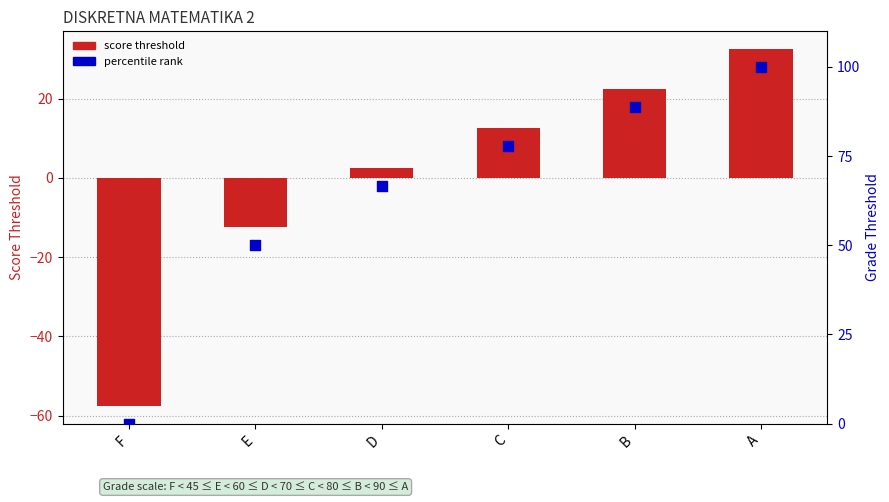

Which series contains the lowest Y value?

col_4